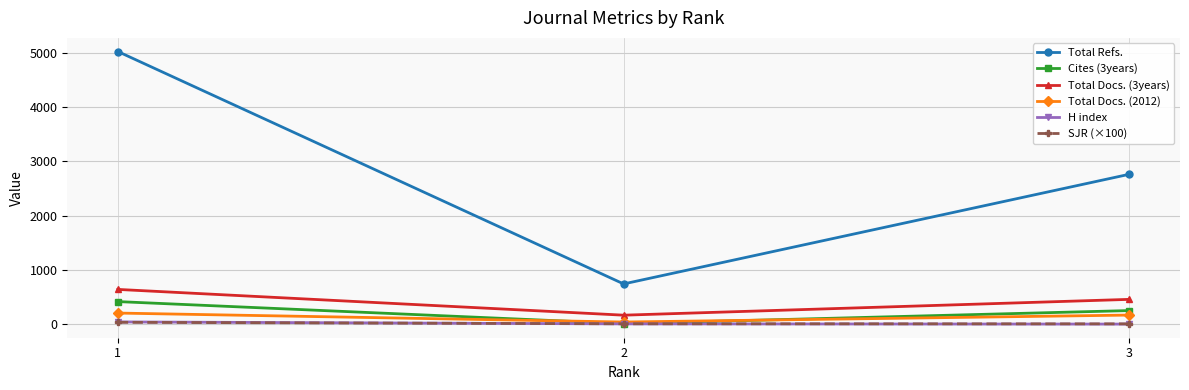

At which category is the sum across all series the highest?

1